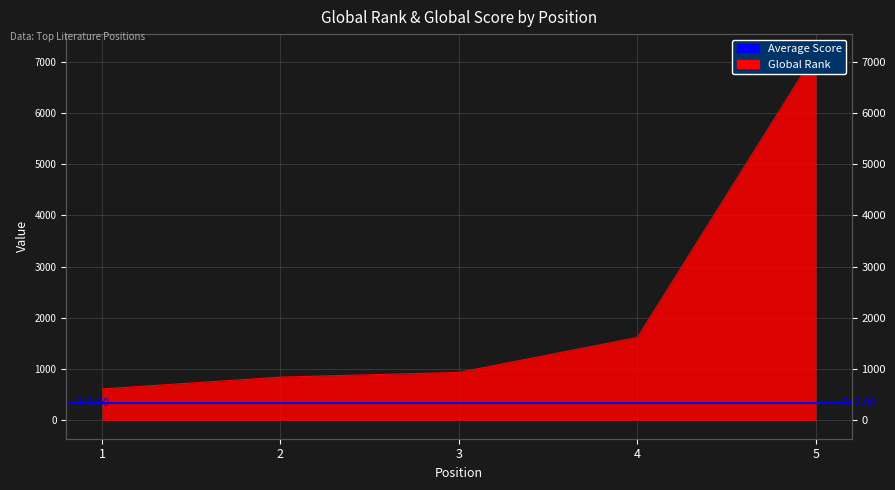

What is the change in value from 3 to 4?

+682